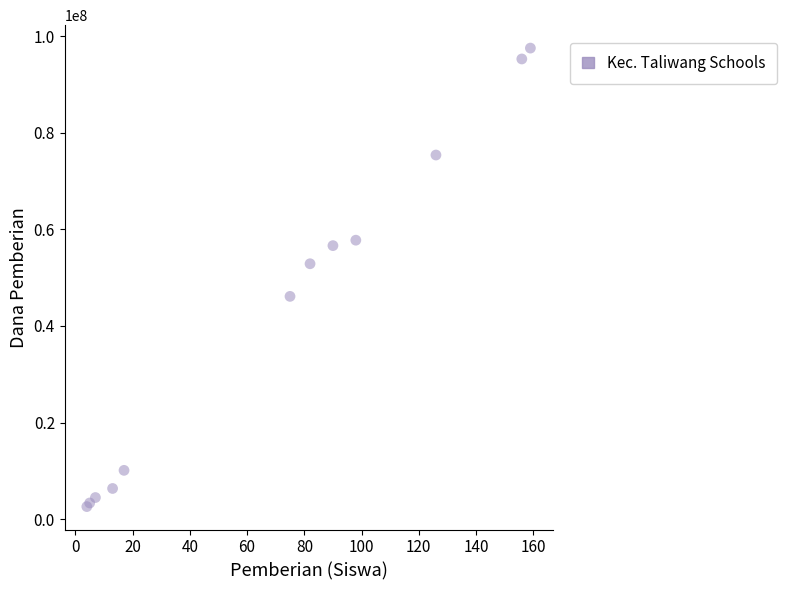

What Y value in the scatter plot is closest to 50062500?

52875000